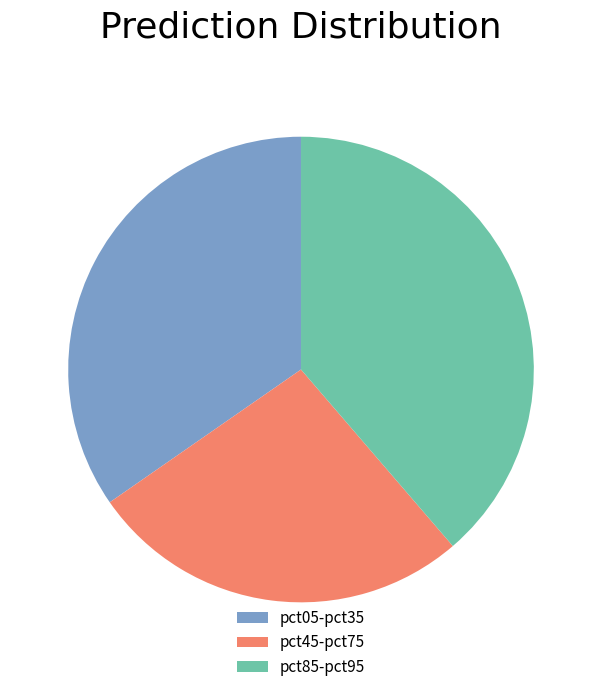

Is it true that pct05-pct35 is 35% of the pie?

True